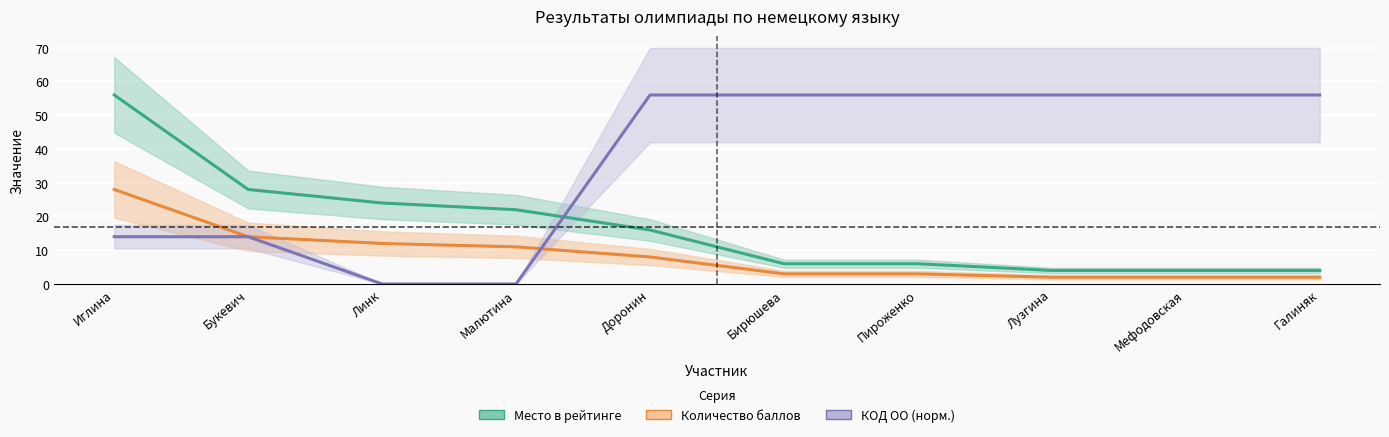

What is the difference between the КОД ОО (норм.) values at Иглина and Галиняк?

42